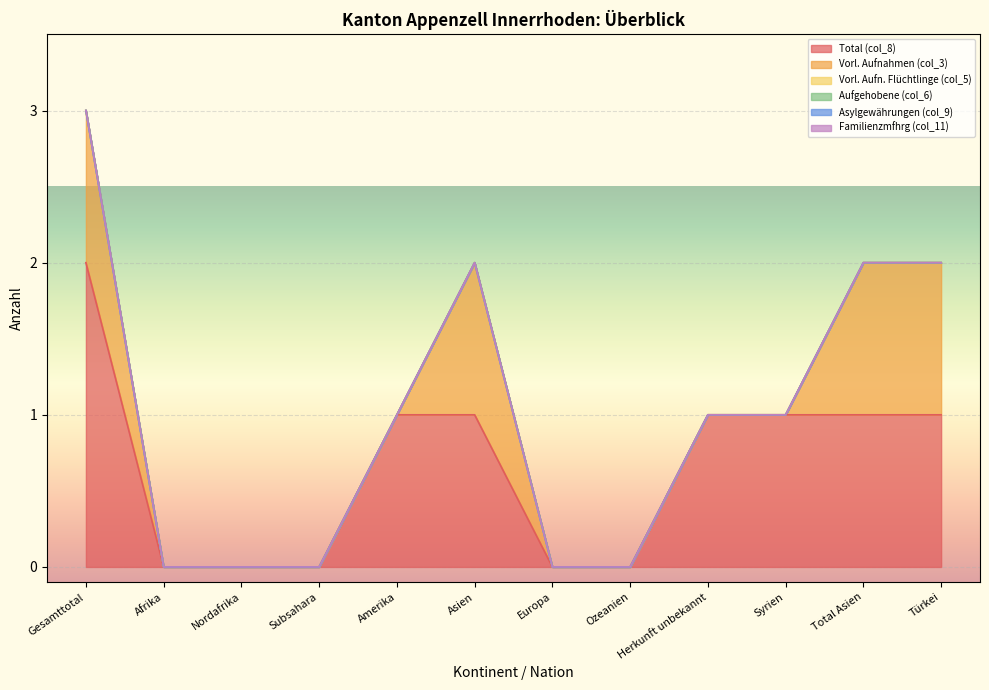

Which category has the highest value in the Vorl. Aufn. Flüchtlinge (col_5) series?

Gesamttotal